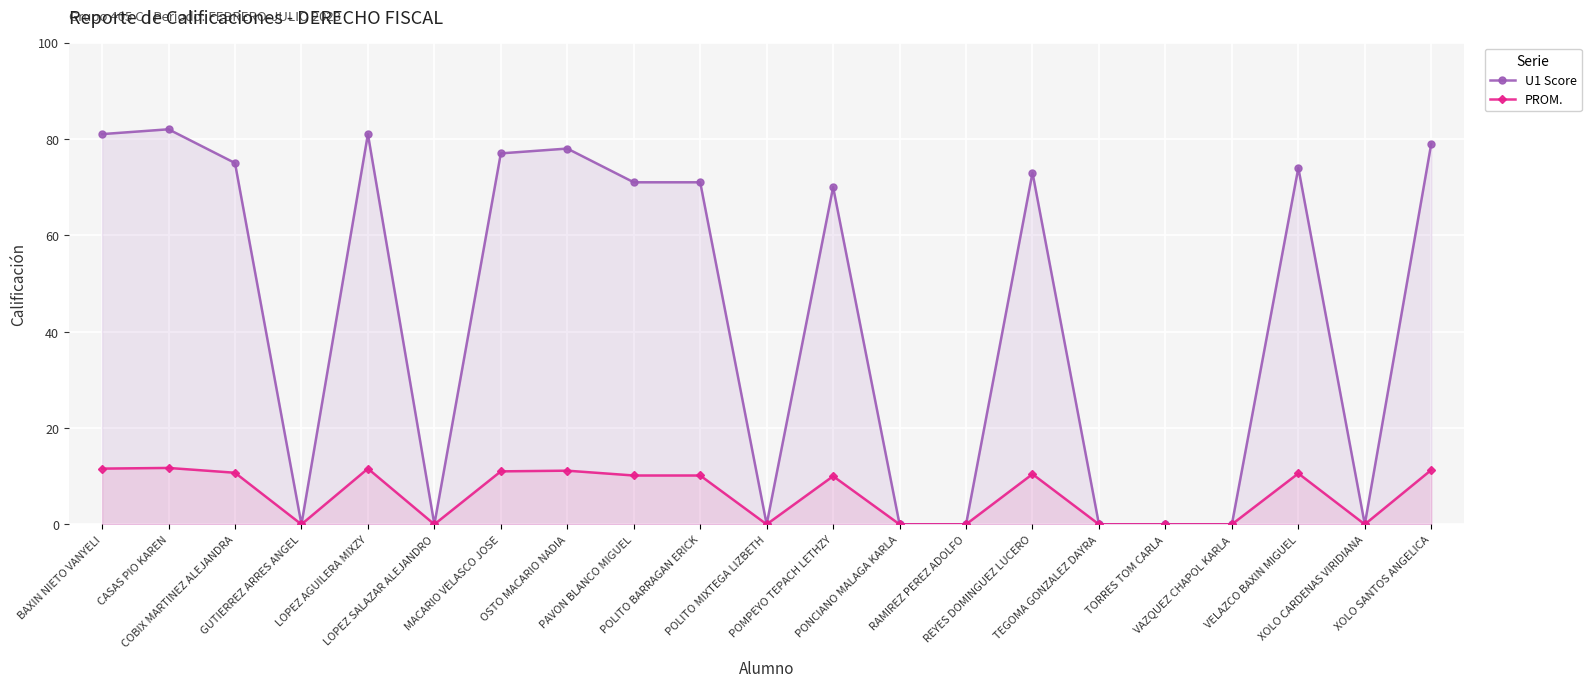

True or false: PROM. and U1 Score cross at least once.

False